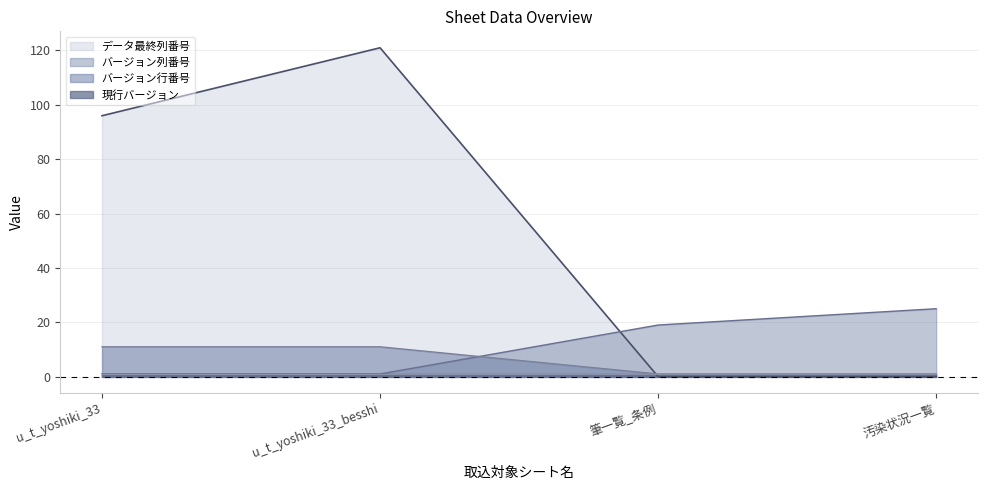

At which category does the chart reach its peak across all series?

u_t_yoshiki_33_besshi